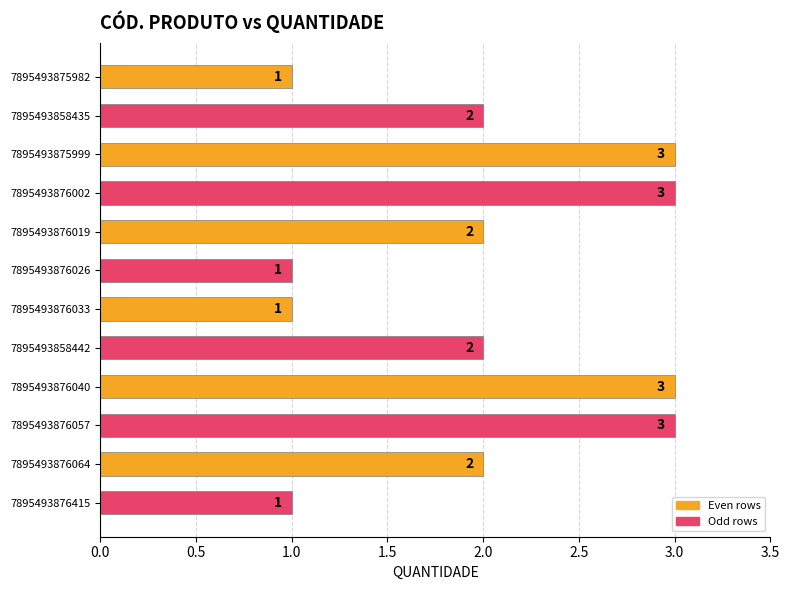

Approximately how many times larger is the value at 7895493876033 compared to 7895493876057?

0.3